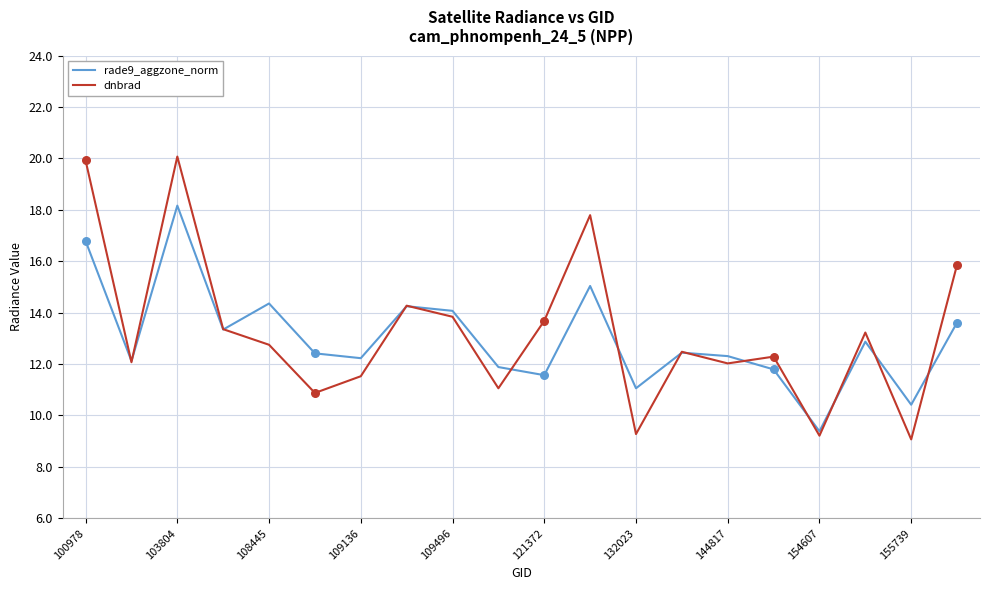

What is the lowest value of the rade9_aggzone_norm series?

9.4